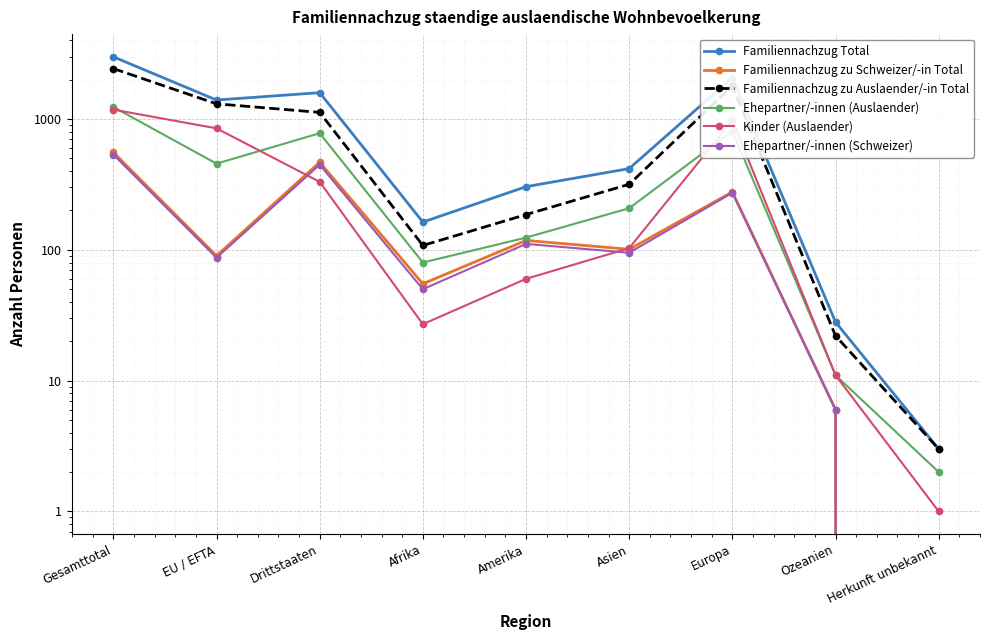

Which category has the lowest value in the Ehepartner/-innen (Schweizer) series?

Herkunft unbekannt